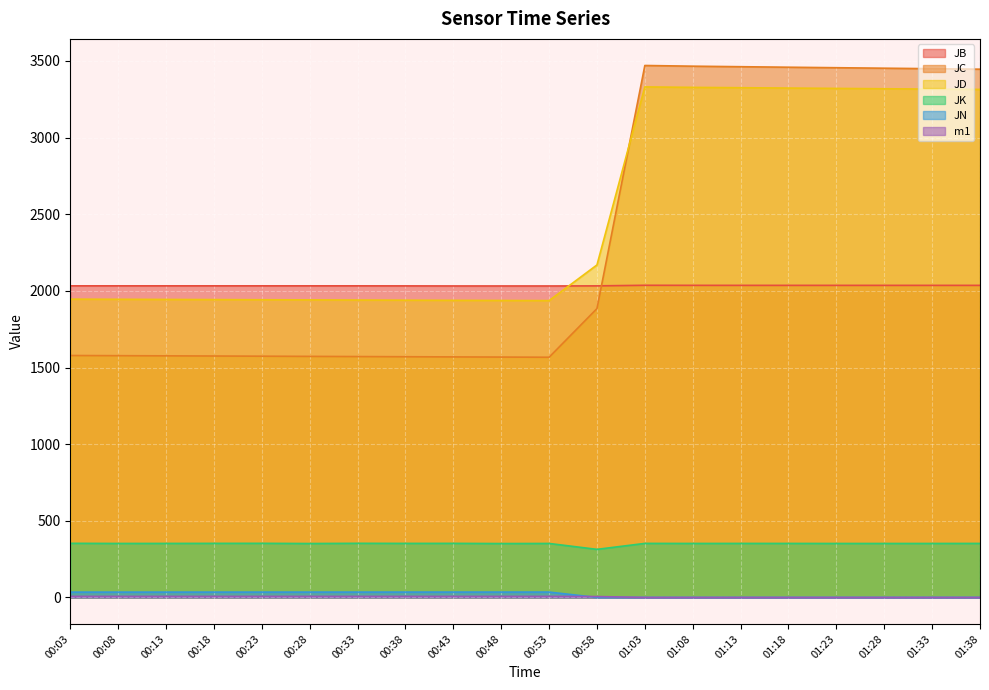

What is the label of the 17th point from the right?

00:18